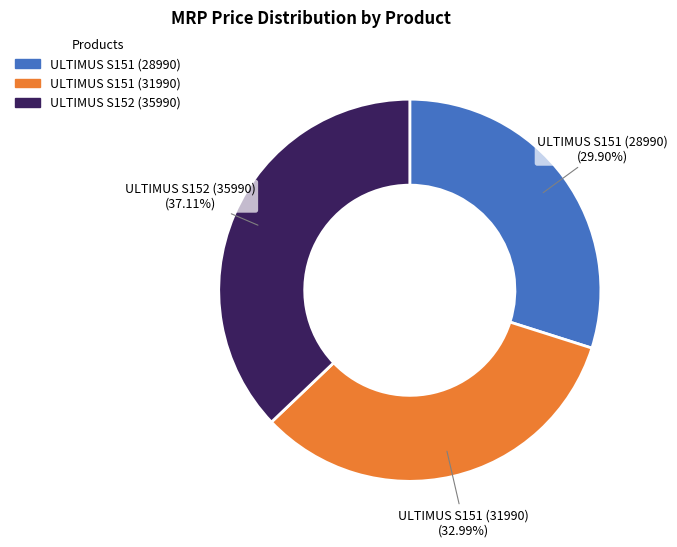

What is the ratio of the value at ULTIMUS S152 (35990) to the value at ULTIMUS S151 (31990)?

1.1